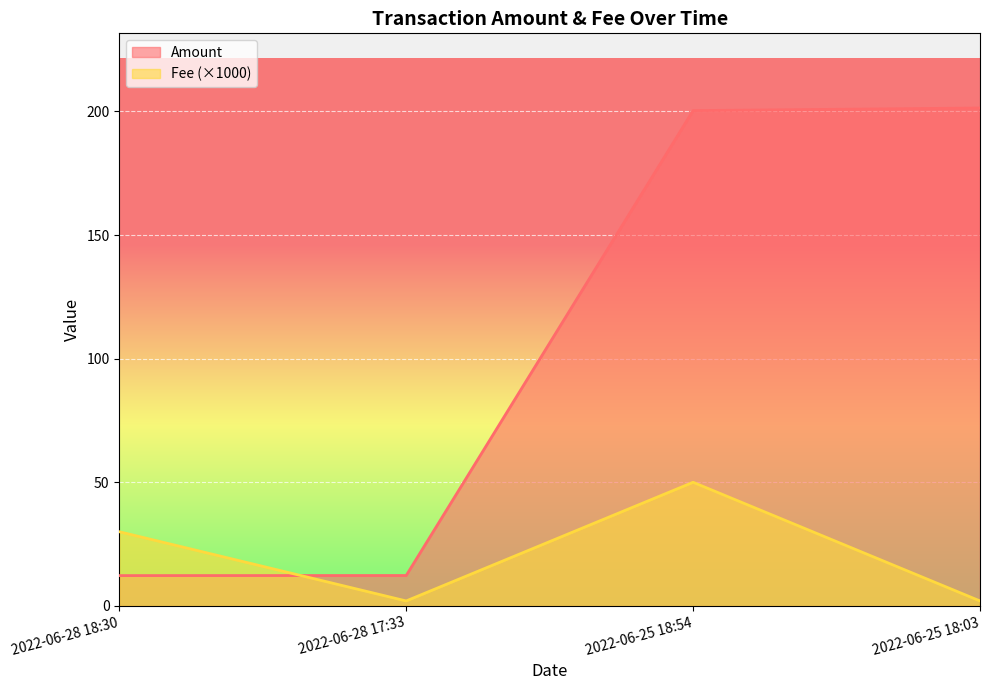

List the series in order of their overall mean, highest first.

Amount, Fee